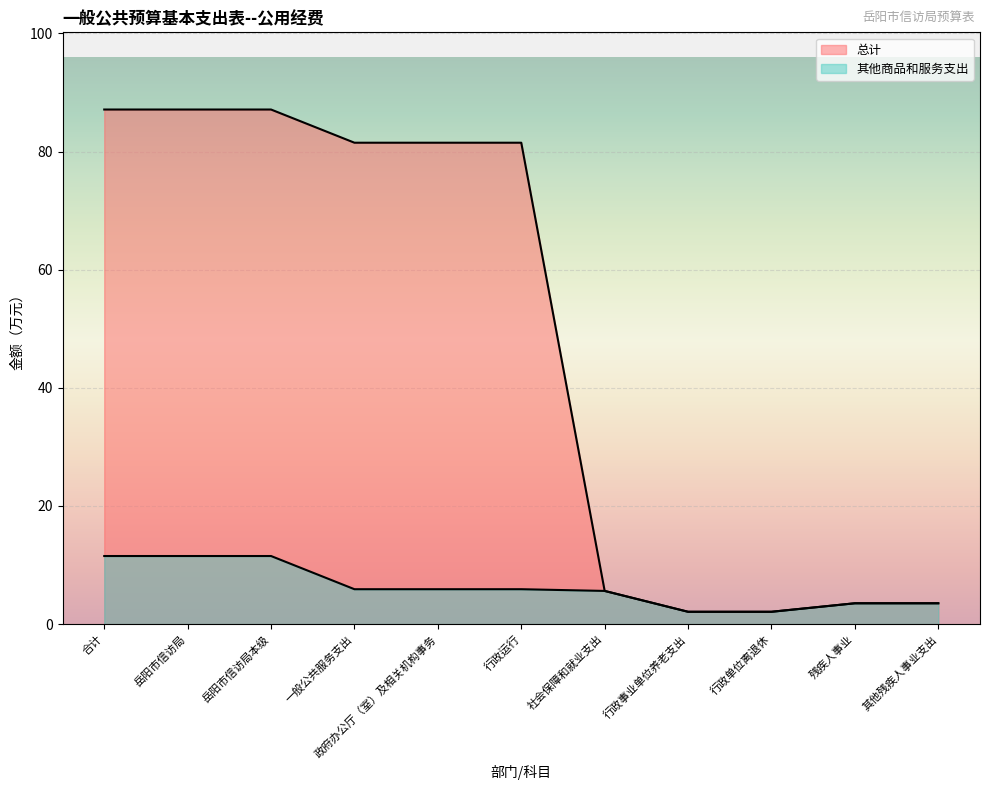

At which label is 其他商品和服务支出 closest to 6?

一般公共服务支出